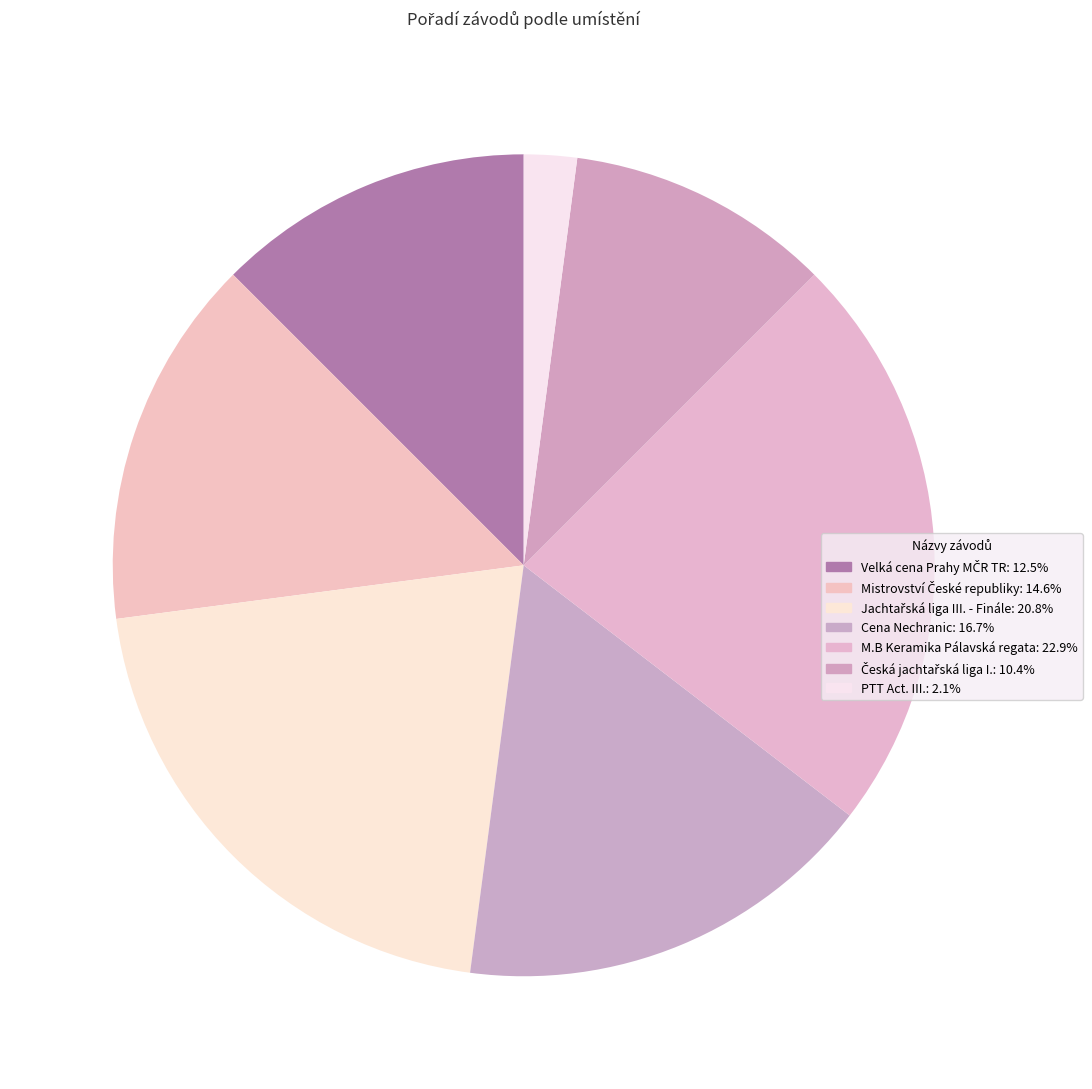

To the nearest percent, what portion does M.B Keramika Pálavská regata represent?

23%